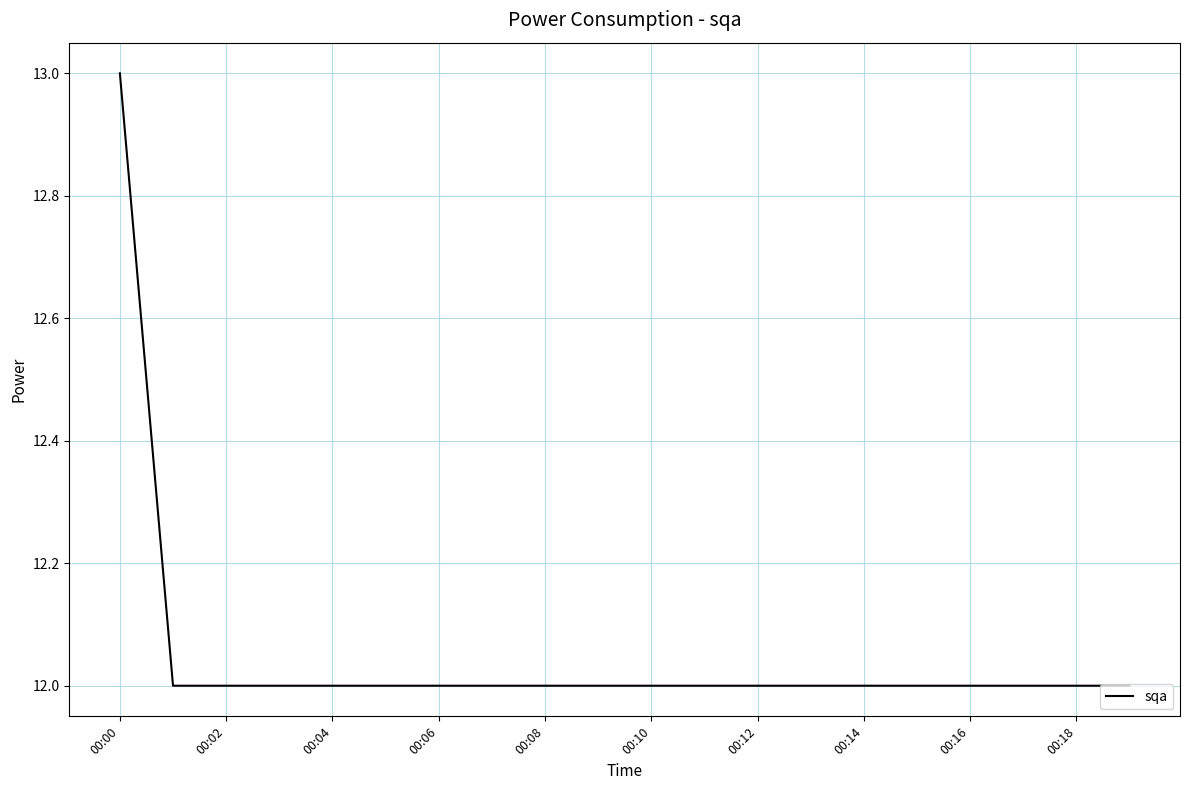

What is the maximum value shown in the chart?

13